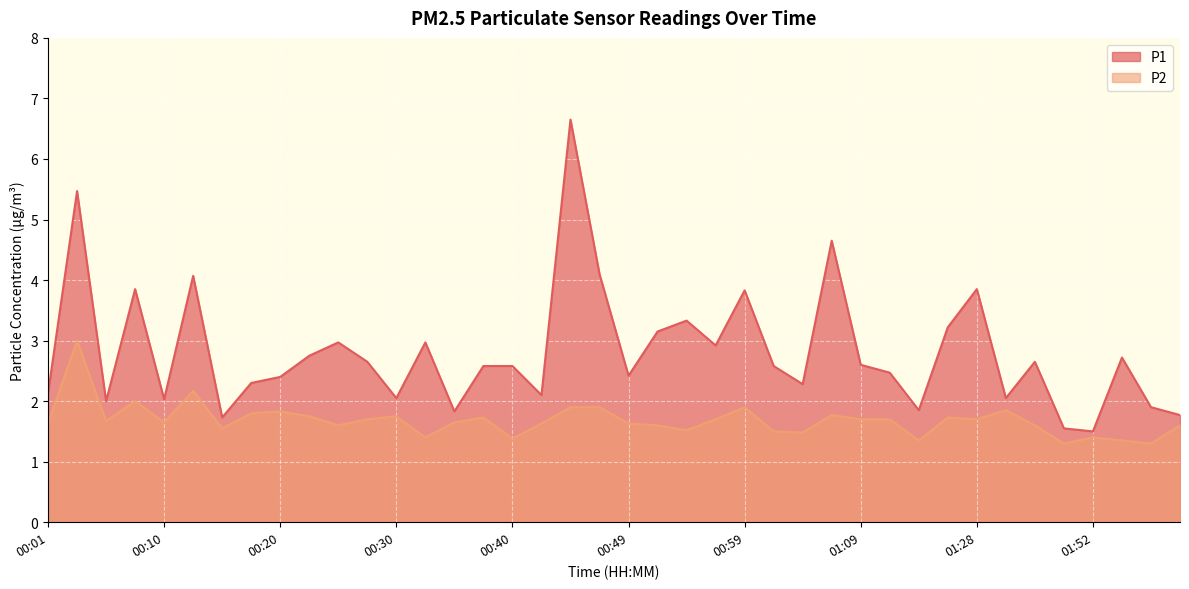

At 01:55, list the series in order from largest to smallest.

P1, P2